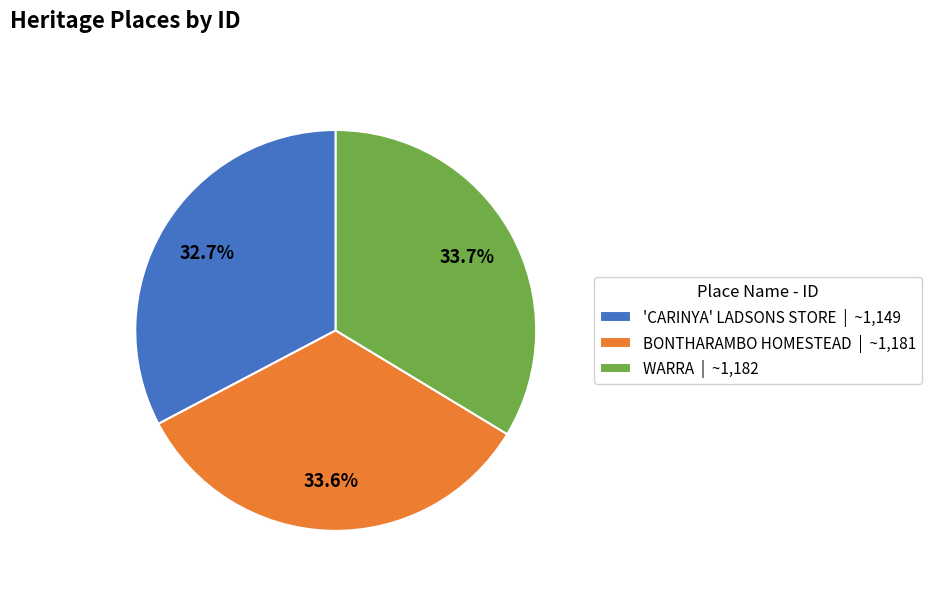

Which slice is the smallest?

'CARINYA' LADSONS STORE